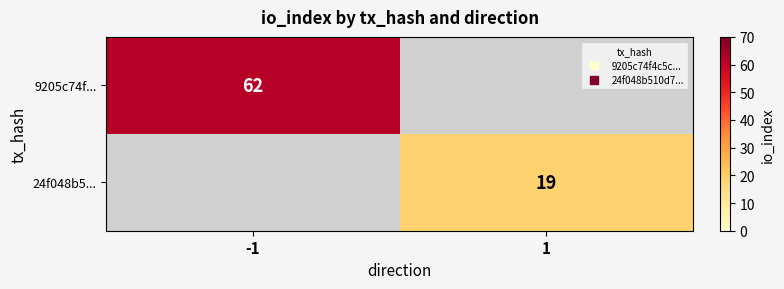

List the labels in order of 24f048b5... value, smallest first.

-1, 1